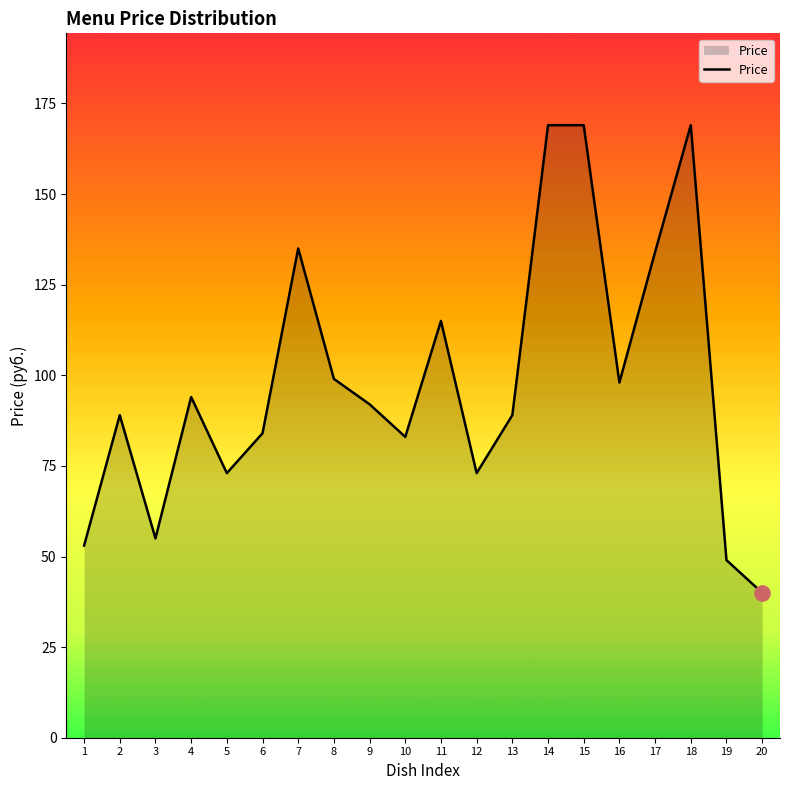

Approximately how many times larger is the value at 16 compared to 4?

1.0